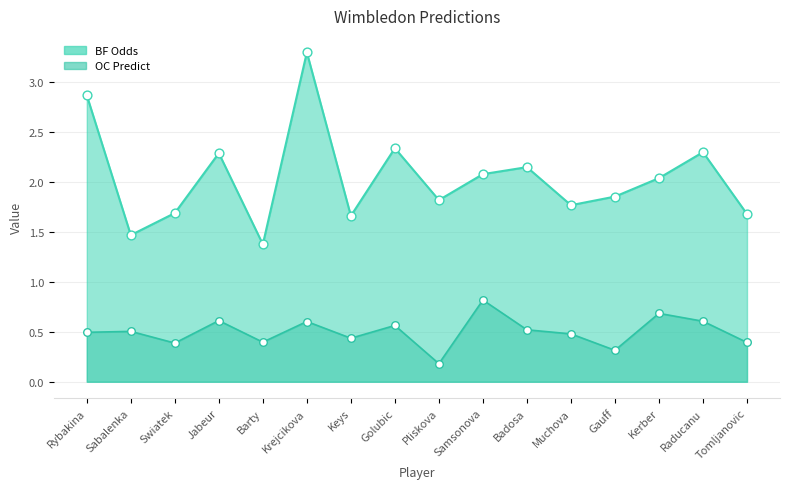

Which series has the largest Y range (max minus min)?

BF Odds